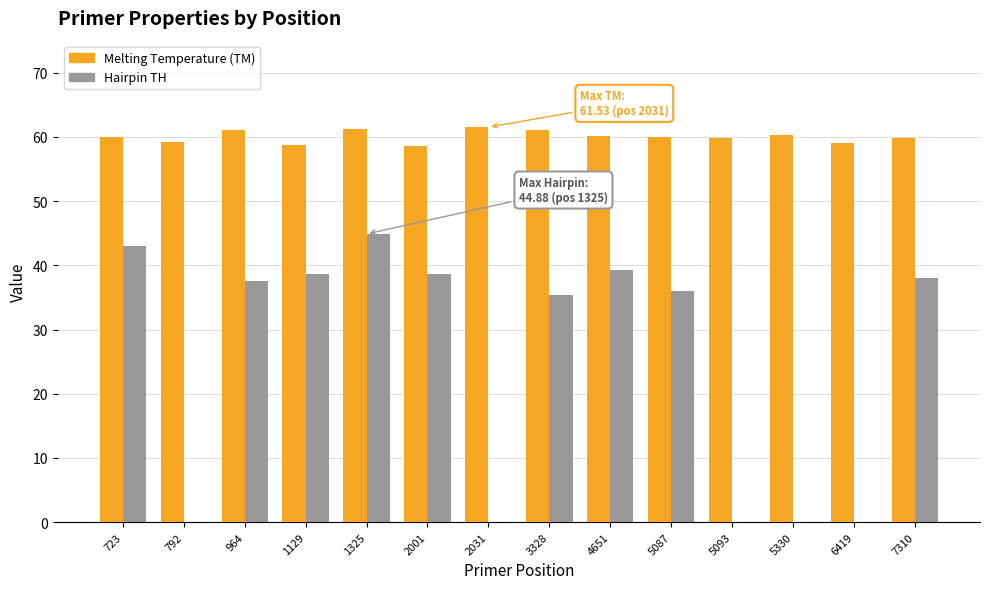

Which series changed the most between 964 and 2001?

Melting Temperature (TM)